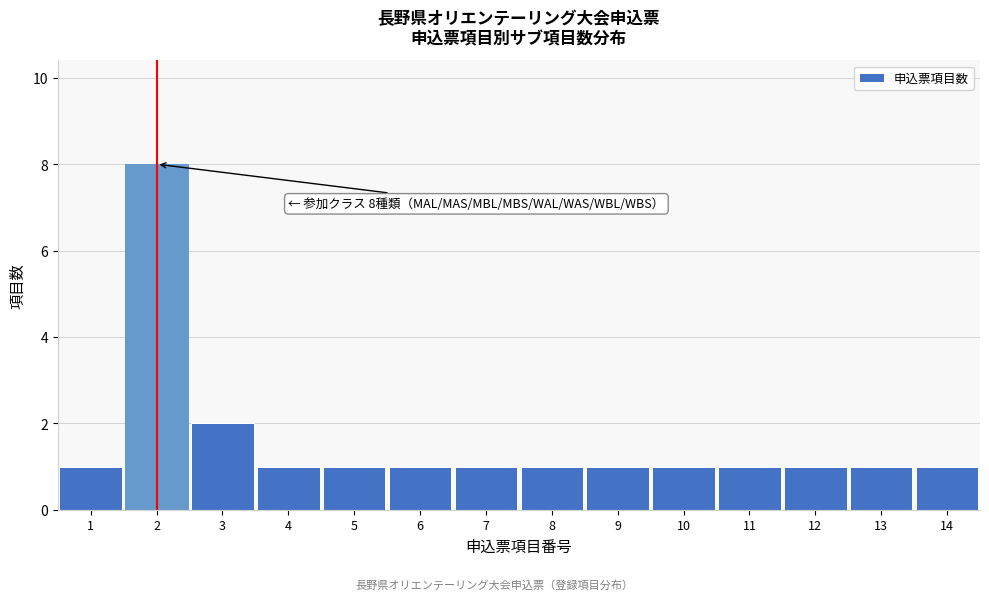

Reading left to right, what are all the values shown in this chart?

1=1	2=8	3=2	4=1	5=1	6=1	7=1	8=1	9=1	10=1	11=1	12=1	13=1	14=1